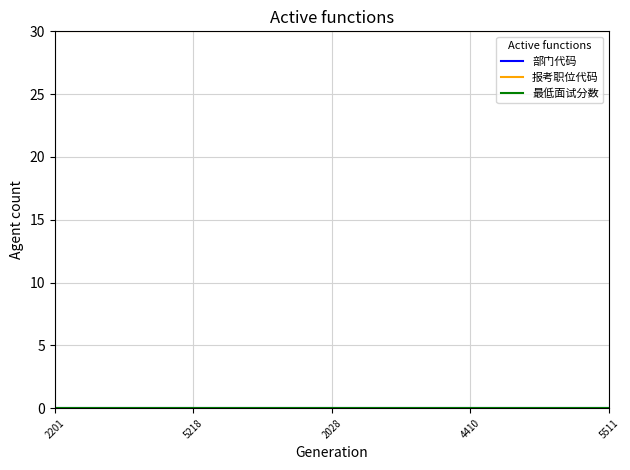

Which series has the largest total across all categories?

报考职位代码